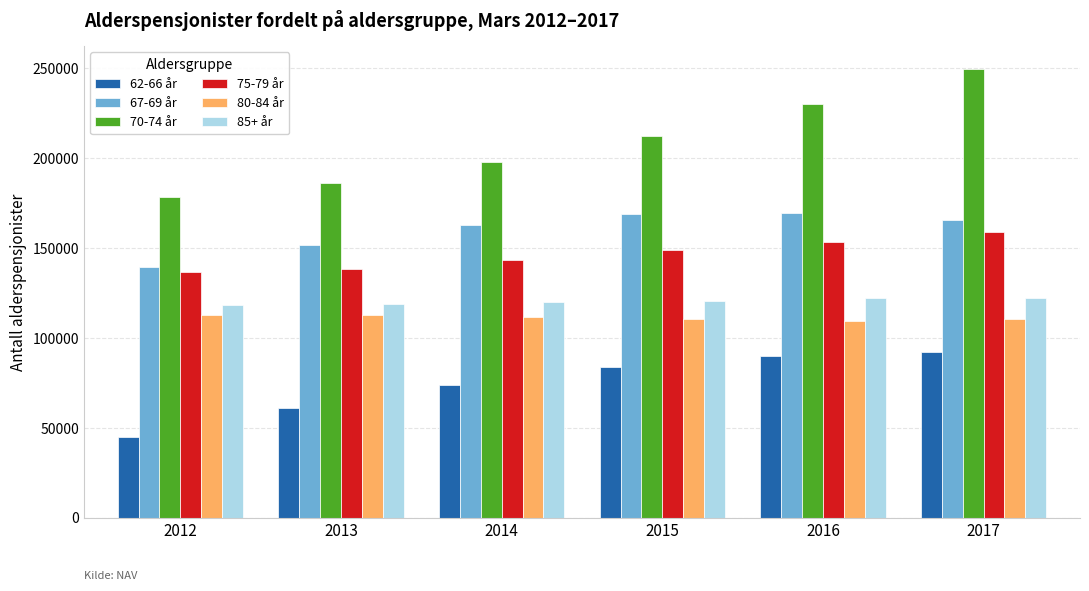

What is the difference between the highest and lowest values at 2016?

140140